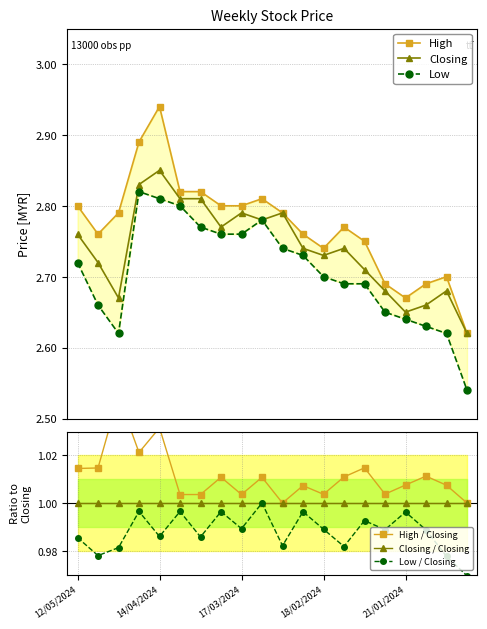

Rank the series at 11 from lowest to highest value.

Low / Closing, Closing / Closing, High / Closing, Low, Closing, High